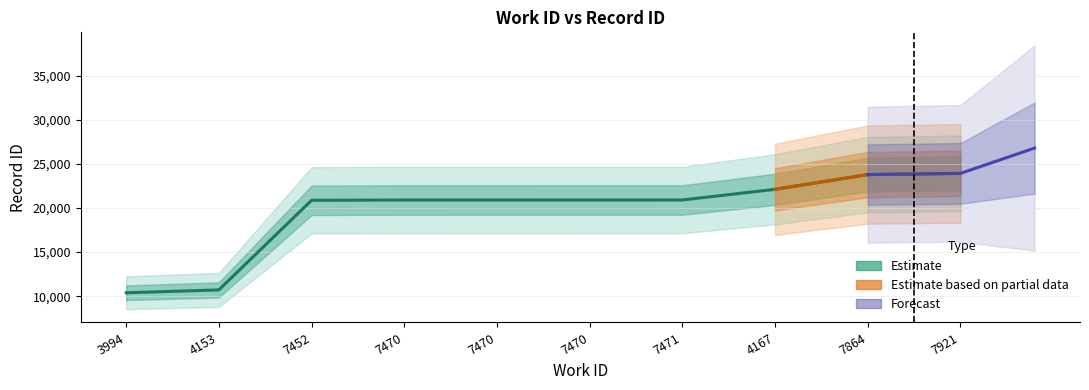

Read the value at 7471, to the nearest 100.

20900